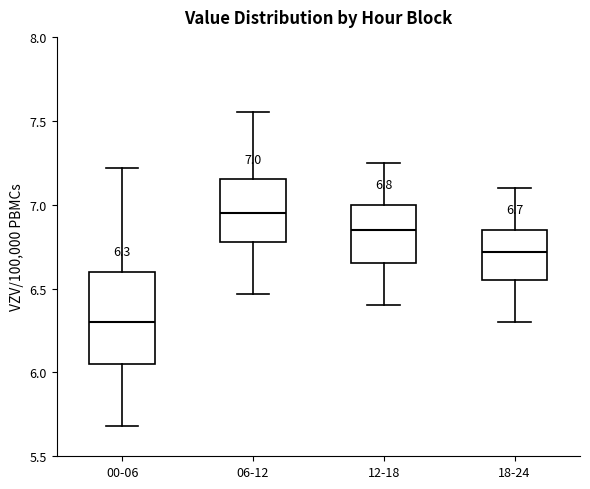

Comparing the boxes themselves (not the whiskers), which one is the tallest?

00-06